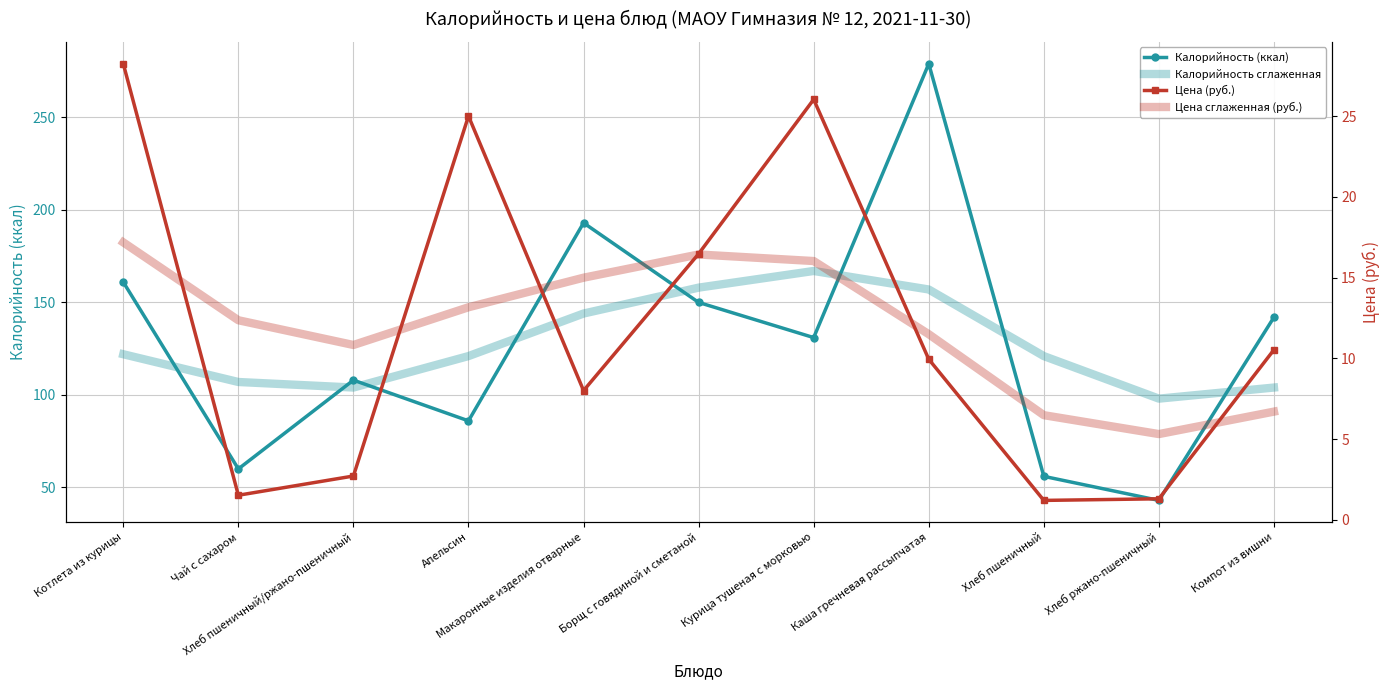

True or false: Калорийность (ккал) and Калорийность сглаженная cross at least once.

True